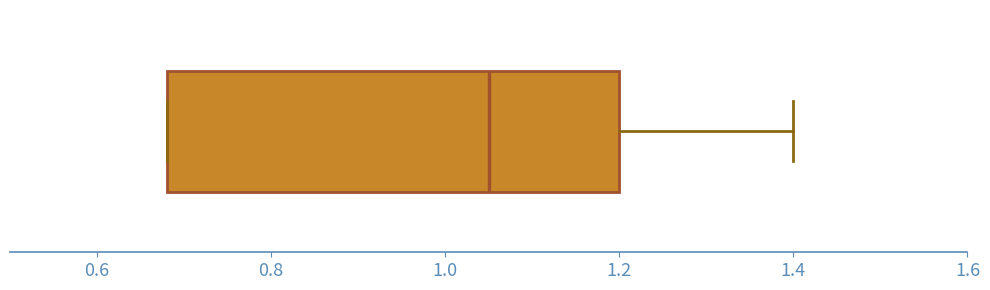

Transcribe this box plot: give where the median line is, the range the box spans, and where the two whiskers end, as read against the x-axis. The values are not printed on the chart, so give them approximately, as read against the axis.

median 1.06, box 0.68 to 1.20, whiskers 0.68 to 1.40